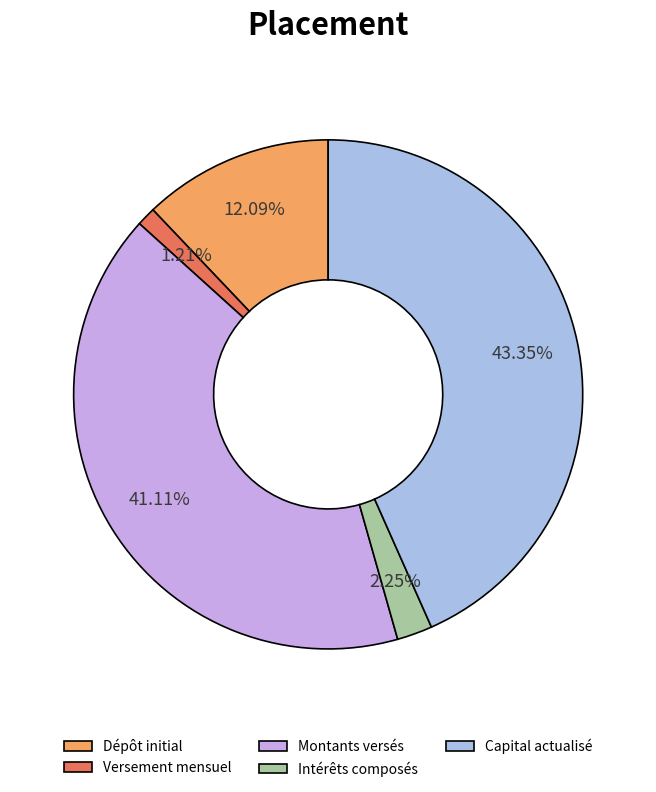

Which slice is the smallest?

Versement mensuel